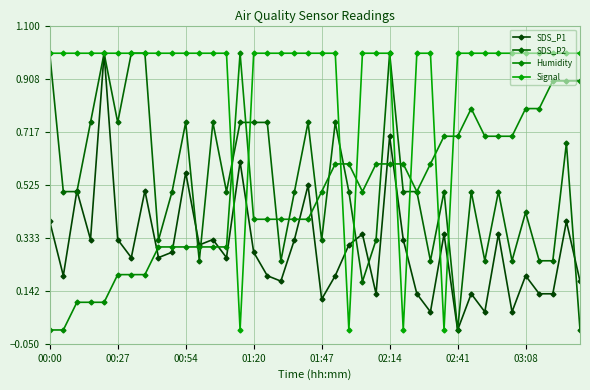

What is the difference between the second highest and second lowest values in the SDS_P2 series?

1.0